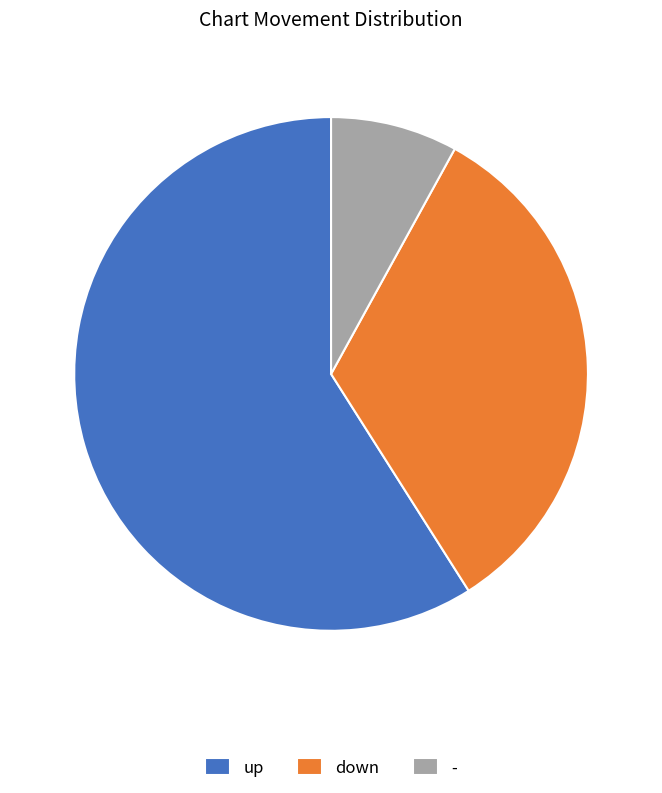

Rank the categories by value from highest to lowest.

up, down, -